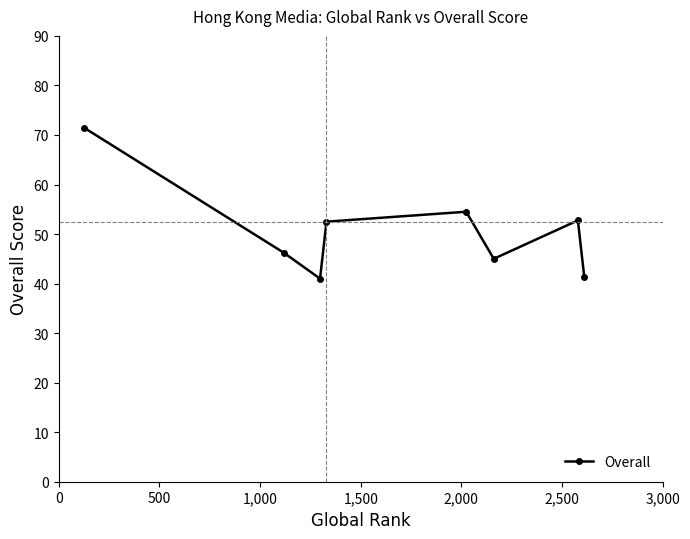

What is the smallest value displayed?

41.0